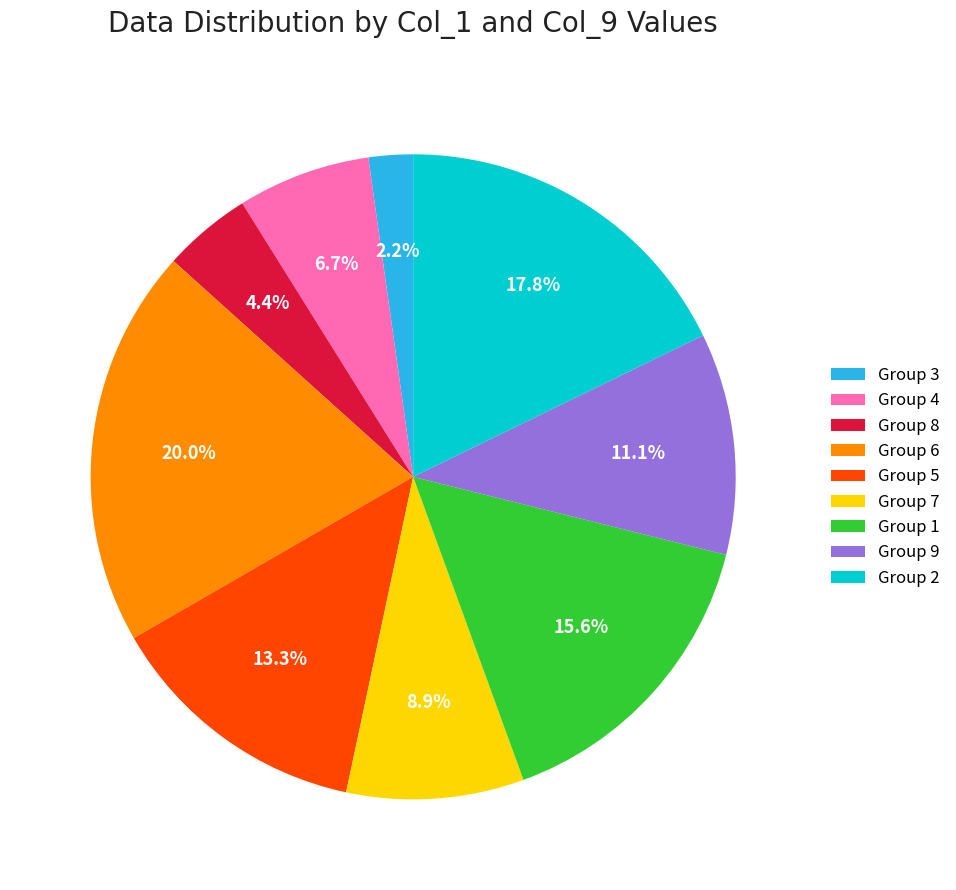

Does any single category account for the majority?

No